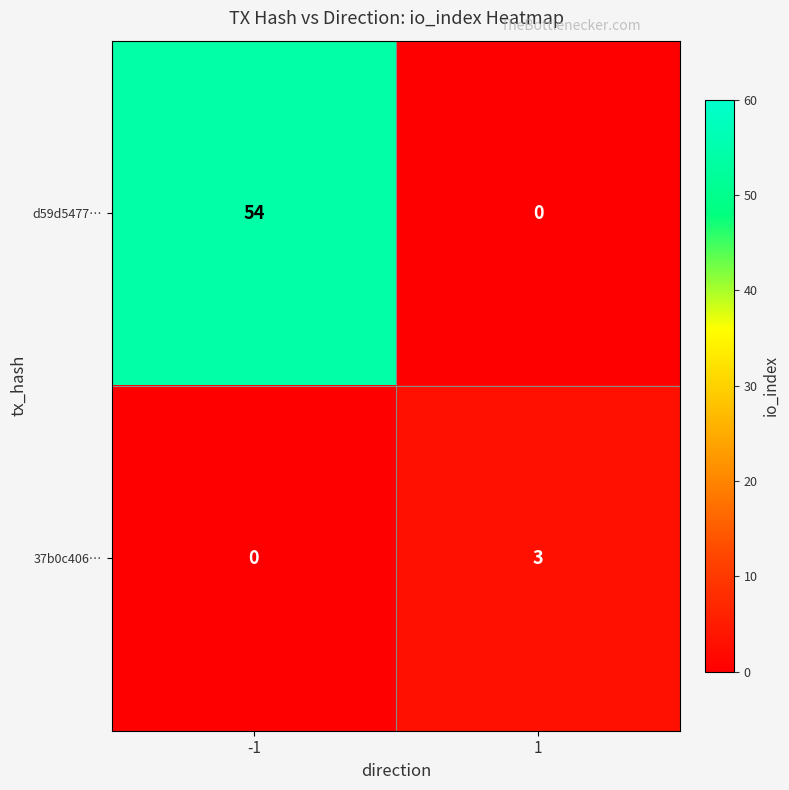

What is the difference between the 37b0c406… values at 1 and -1?

3